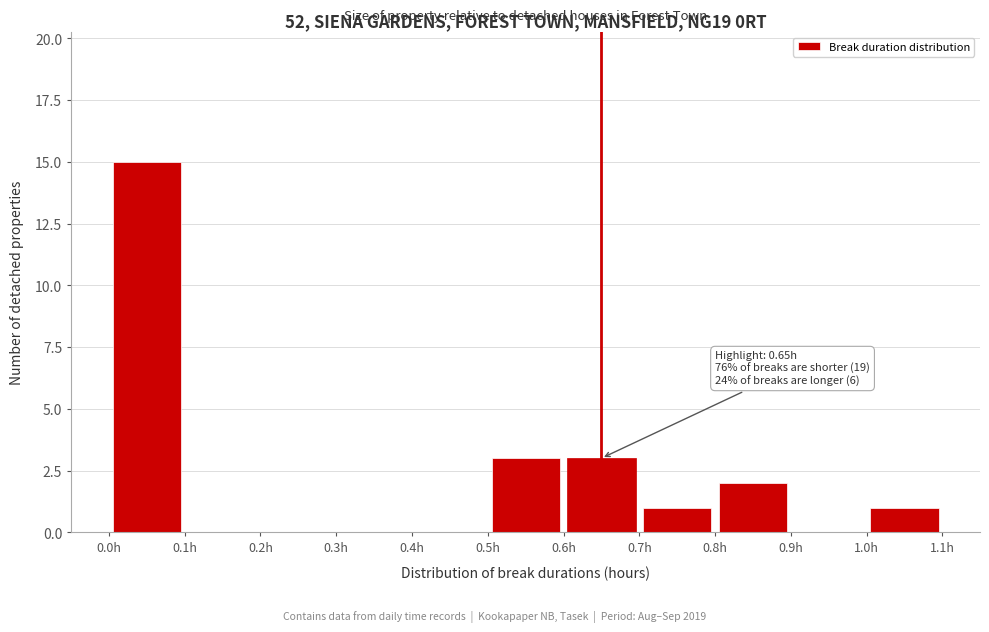

Over which range of the x-axis is the bar tallest?

0.0 to 0.1